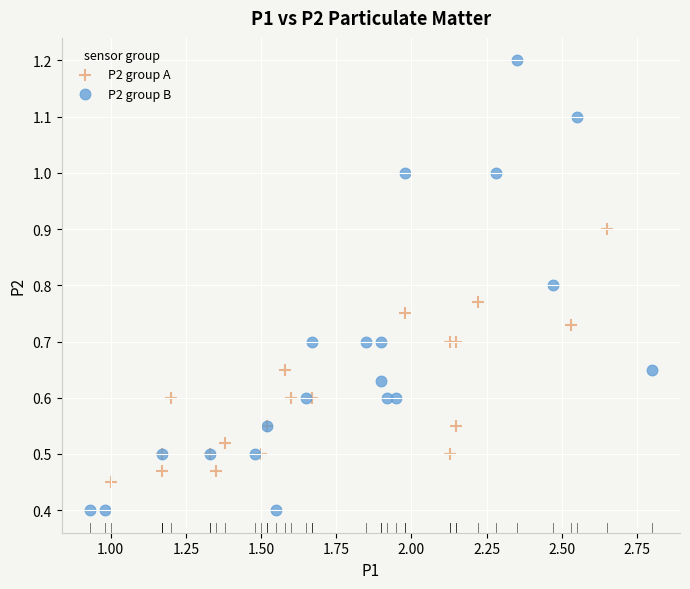

Which series has the largest Y range (max minus min)?

P2 group B